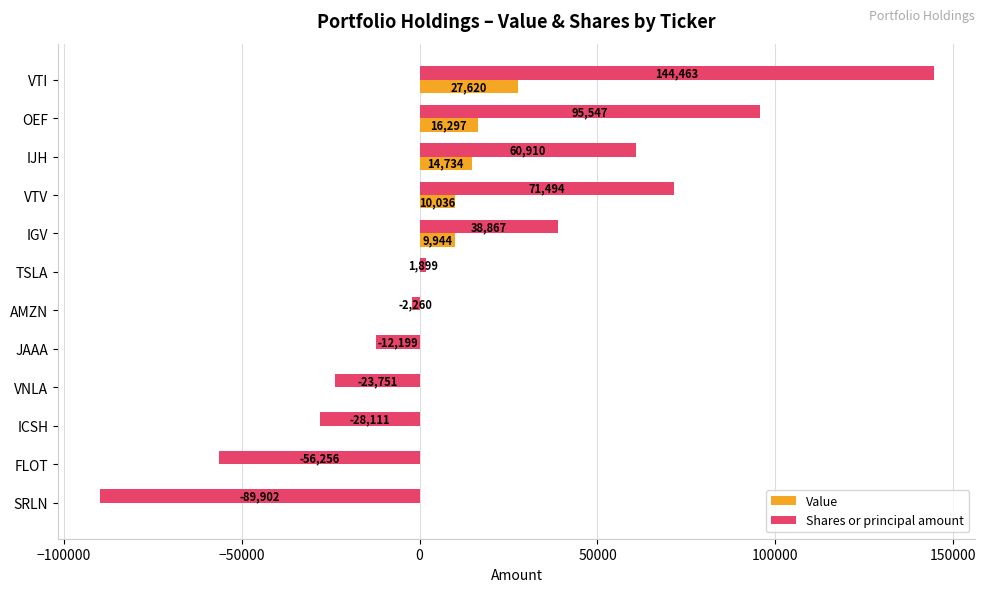

What value does the Shares or principal amount series have at IGV?

38867